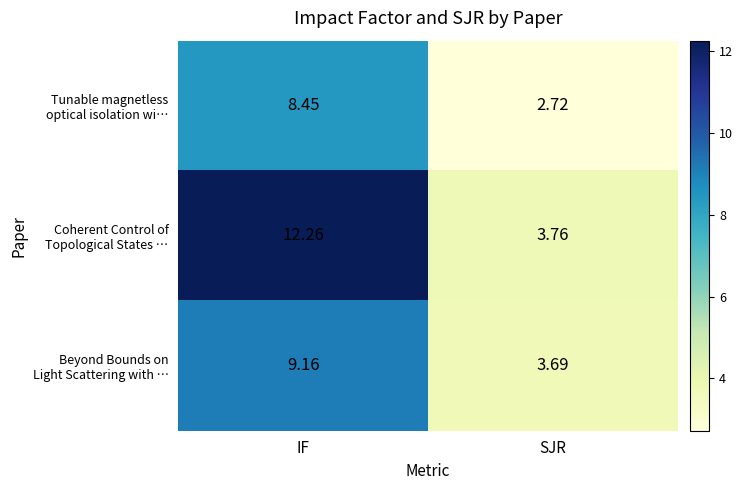

At which category is the sum across all series the highest?

IF